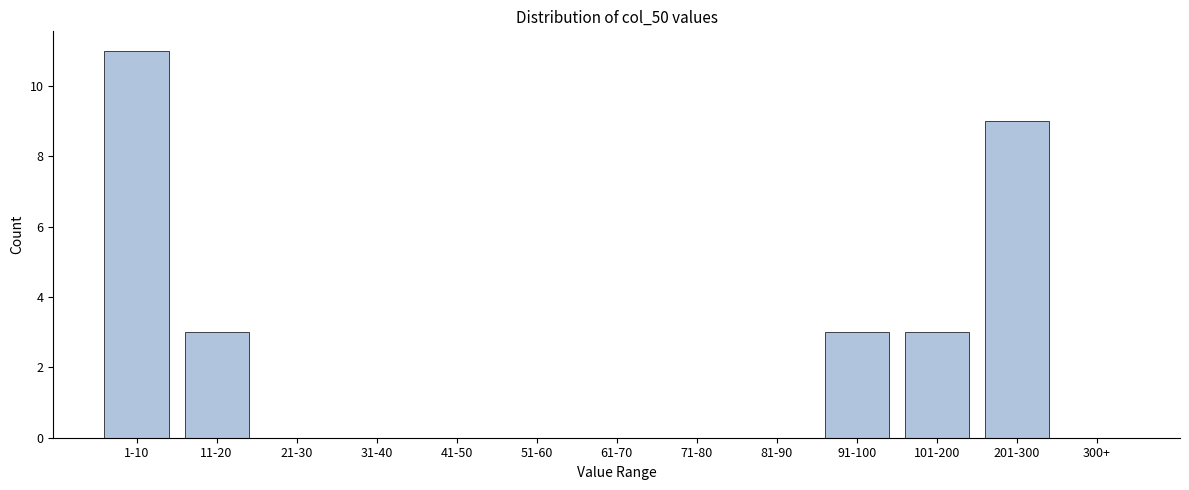

Reading left to right, what are all the values shown in this chart?

1-10=11	11-20=3	21-30=0	31-40=0	41-50=0	51-60=0	61-70=0	71-80=0	81-90=0	91-100=3	101-200=3	201-300=9	300+=0